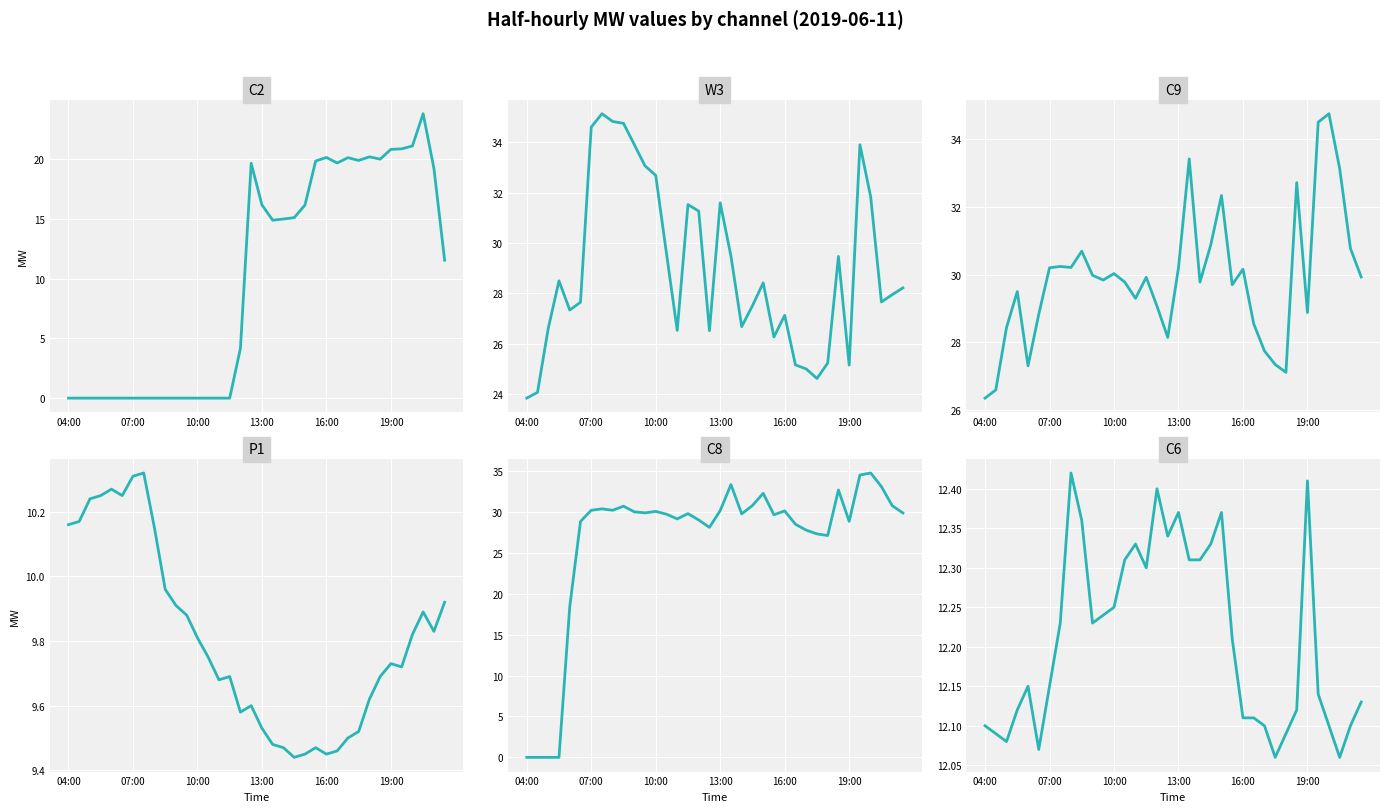

What is the maximum value for C8?

34.8